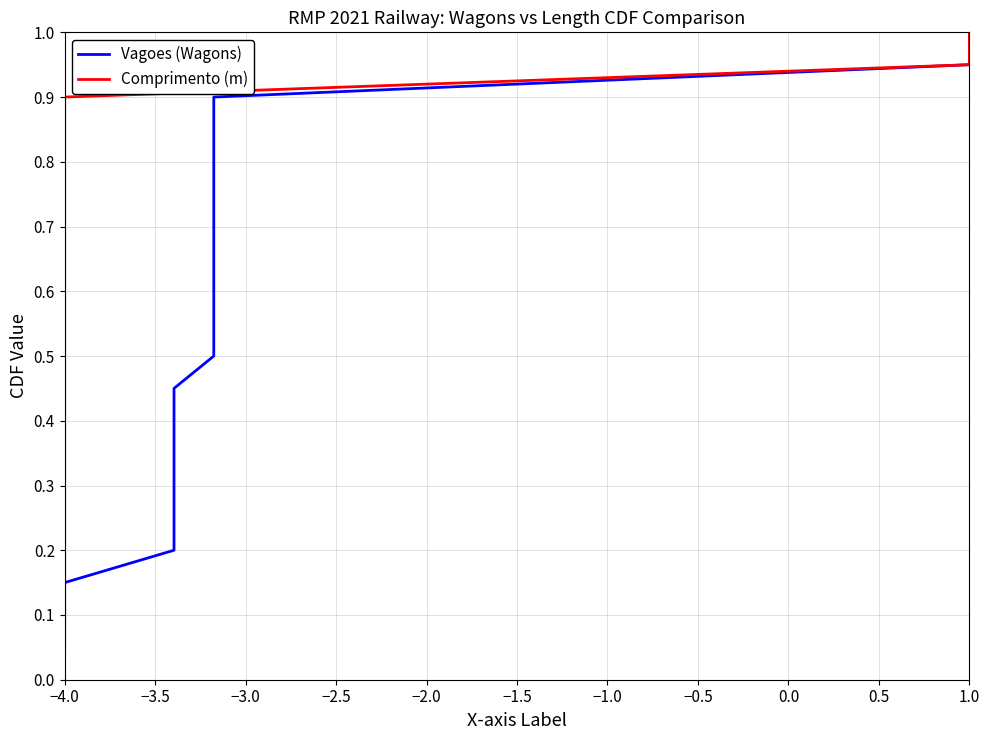

True or false: Comprimento (m) and Vagoes (Wagons) intersect in this chart.

False